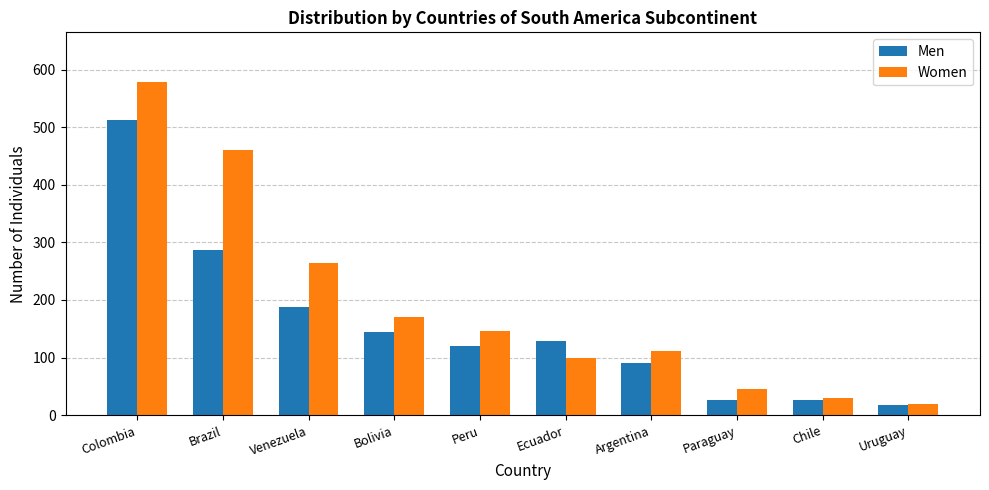

Does the chart contain any negative values?

No